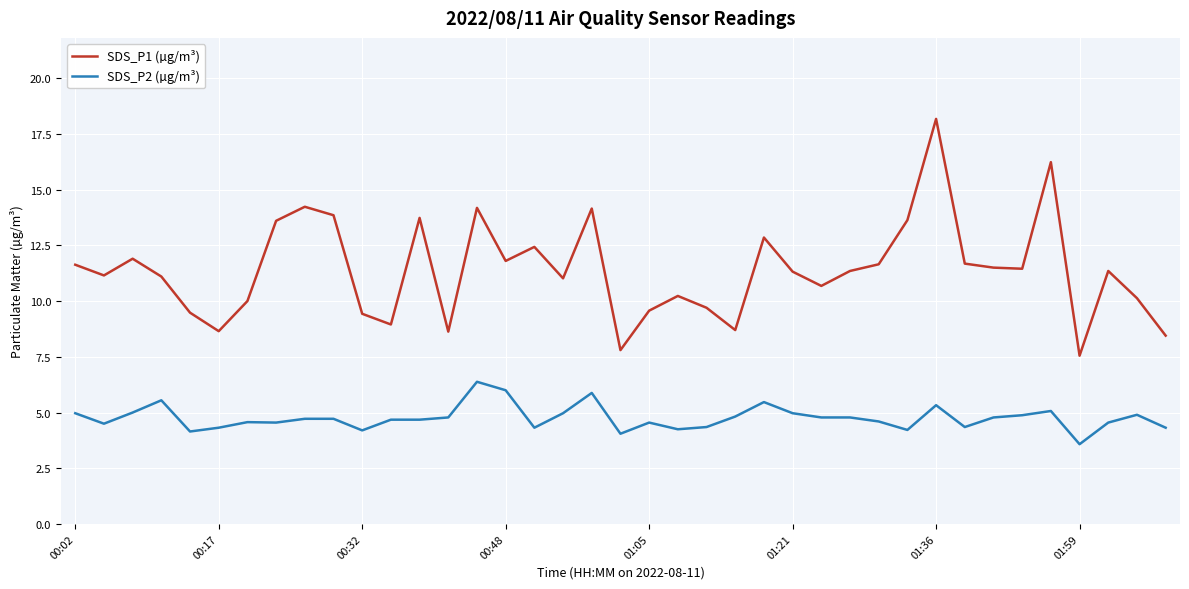

Which series has the largest range (max minus min)?

SDS_P1 (µg/m³)